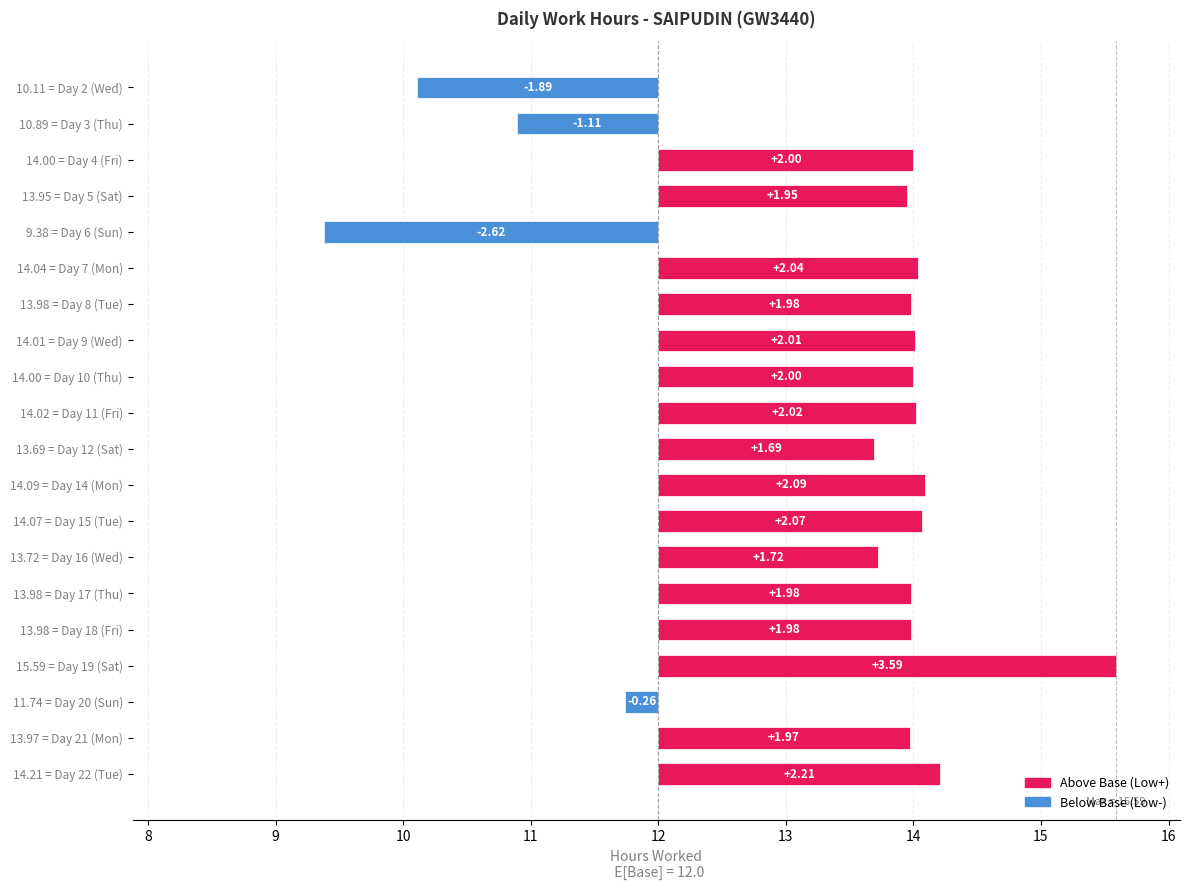

What is the difference between the maximum and minimum values?

6.2